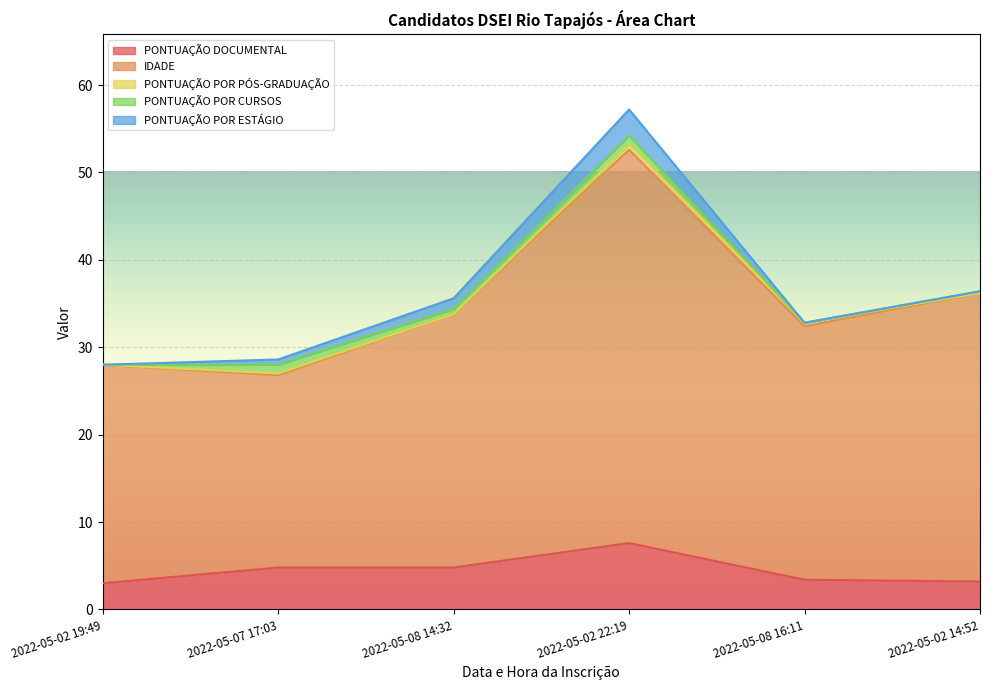

In PONTUAÇÃO POR PÓS-GRADUAÇÃO, how many points are lower than both neighbors (excluding endpoints)?

1